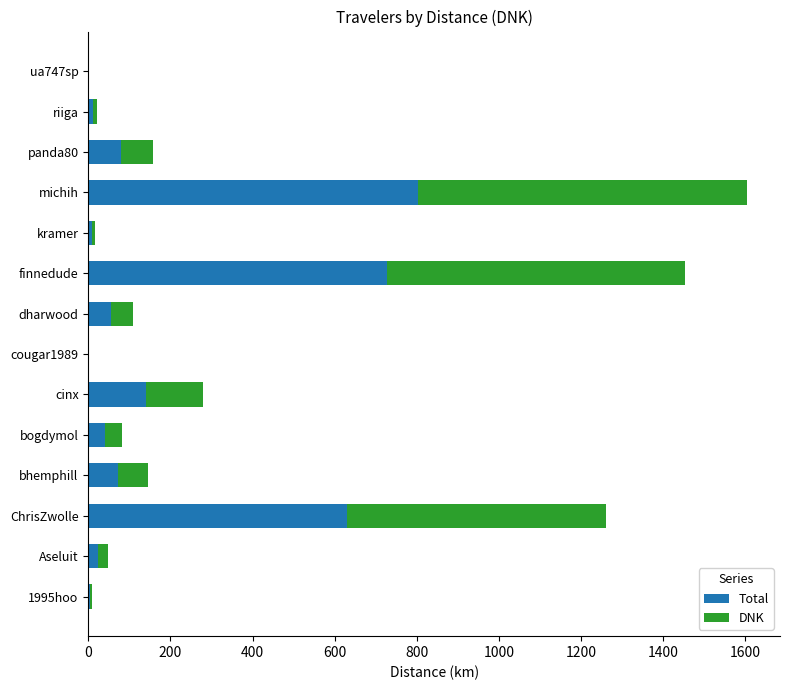

At which label is Total closest to 401?

ChrisZwolle